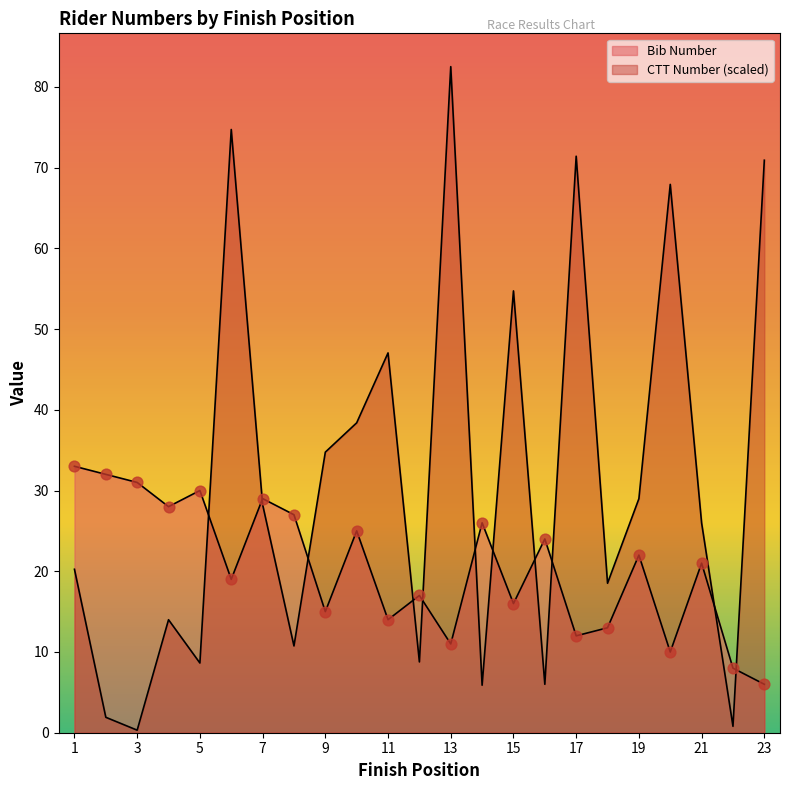

At how many categories does at least one series exceed 2?

23